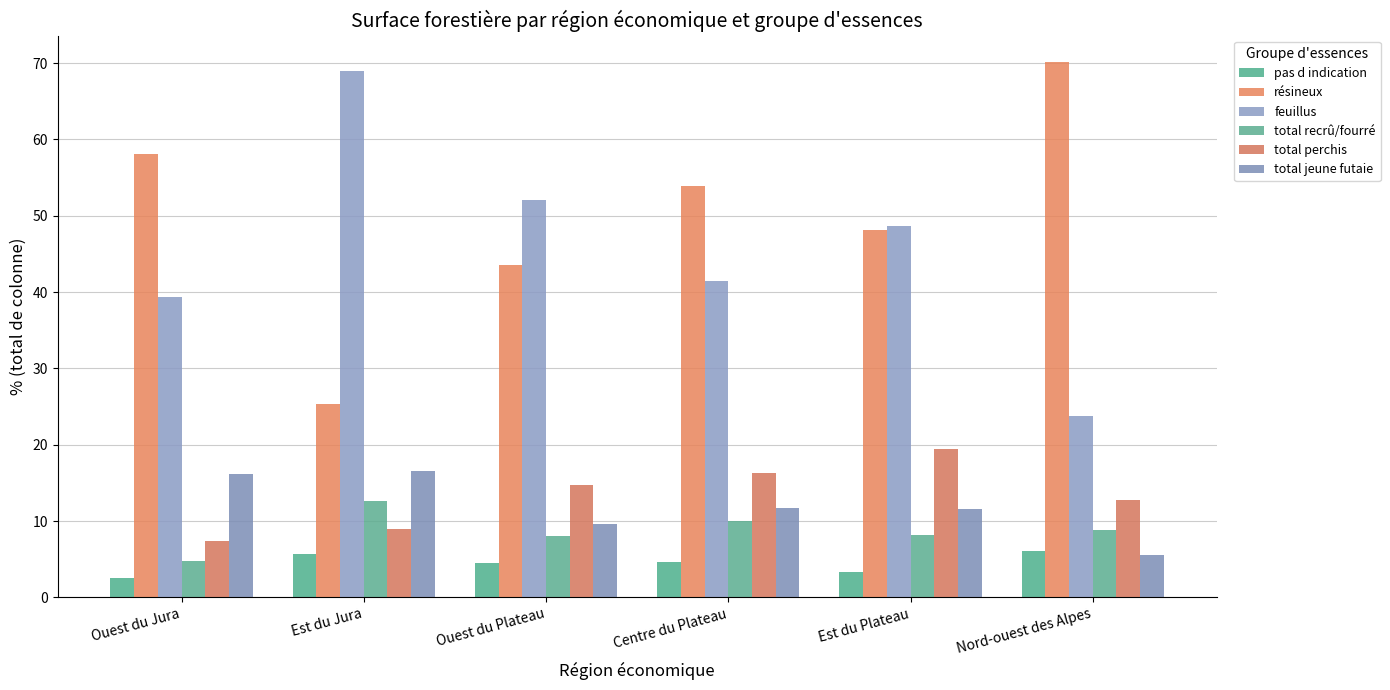

At which label does pas d indication first exceed 4?

Est du Jura